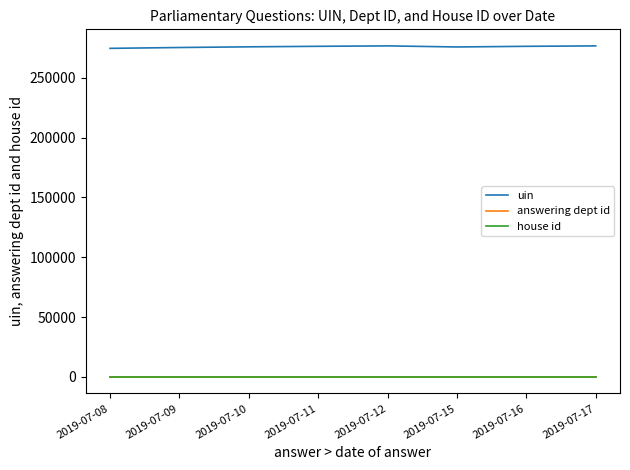

Count the number of categories in the chart.

8